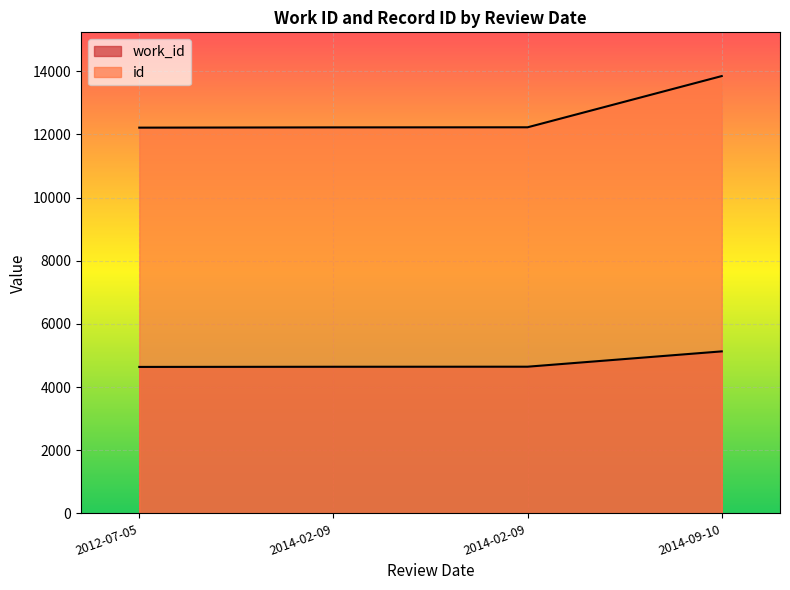

How many values in the work_id series are below 4645?

2